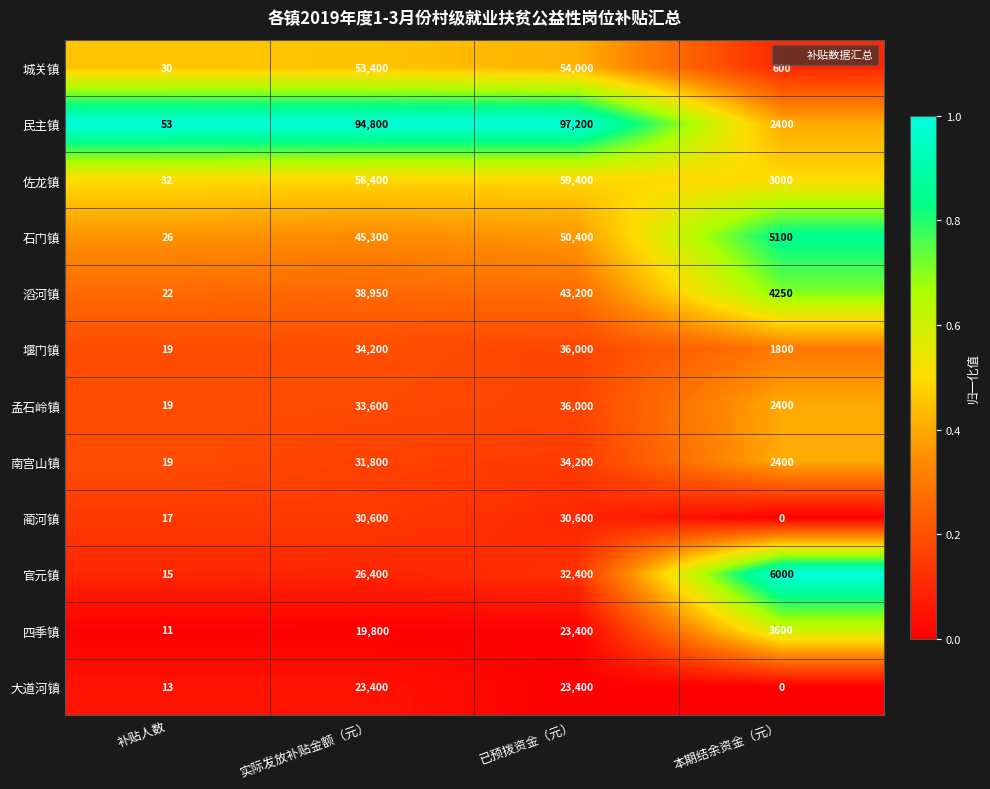

What is the maximum value shown in the chart?

97200